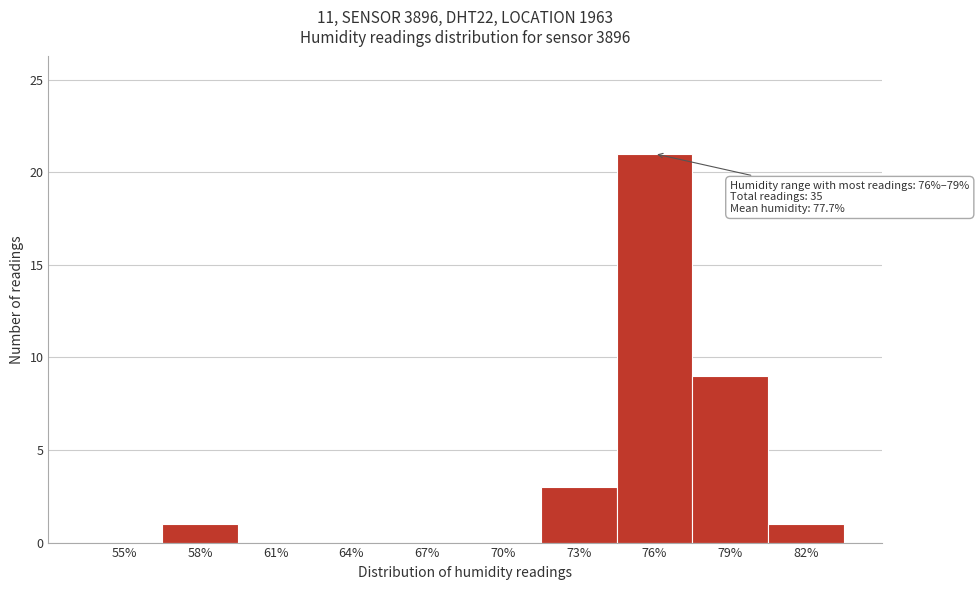

Reading left to right, what are all the values shown in this chart?

55%=0	58%=1	61%=0	64%=0	67%=0	70%=0	73%=3	76%=21	79%=9	82%=1